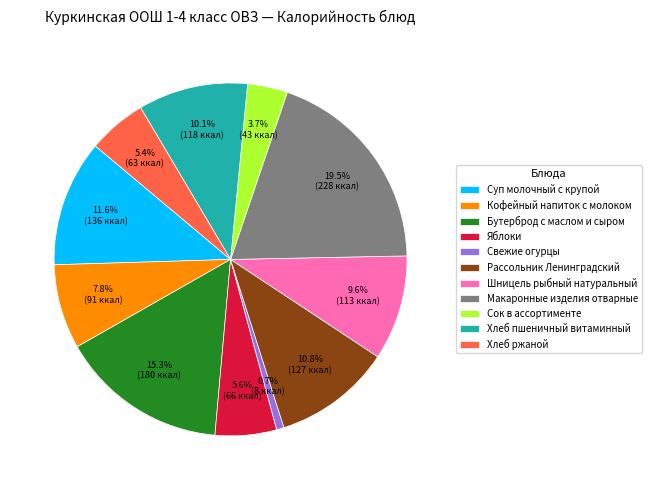

To the nearest percent, what is the combined percentage of Шницель рыбный натуральный and Сок в ассортименте?

13%